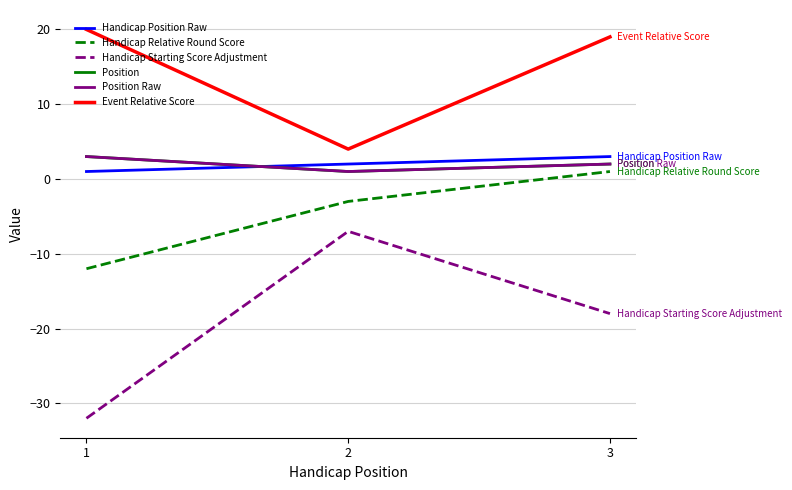

Does the chart display data point markers on the line(s)?

No